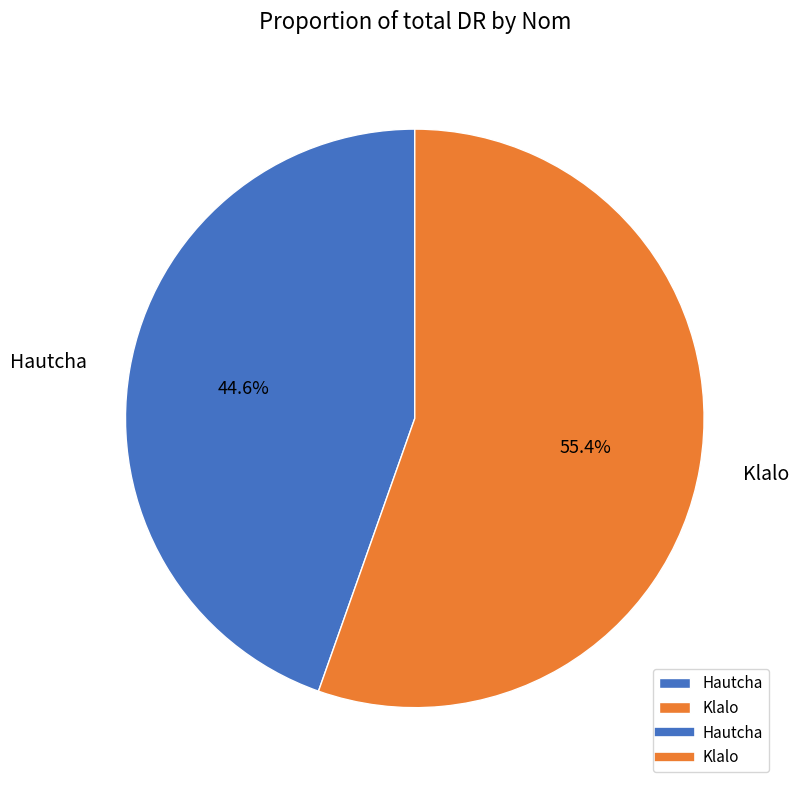

To the nearest percent, what portion does Klalo represent?

55%